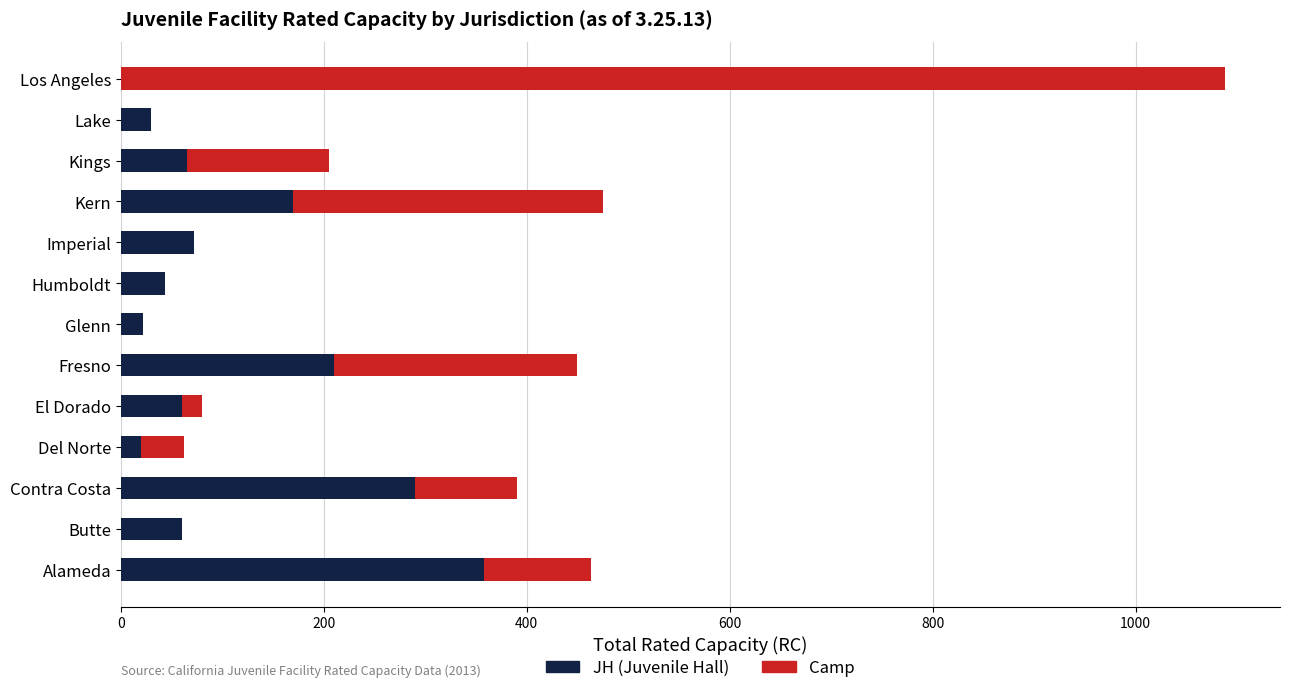

At which category is the sum across all series the highest?

Los Angeles